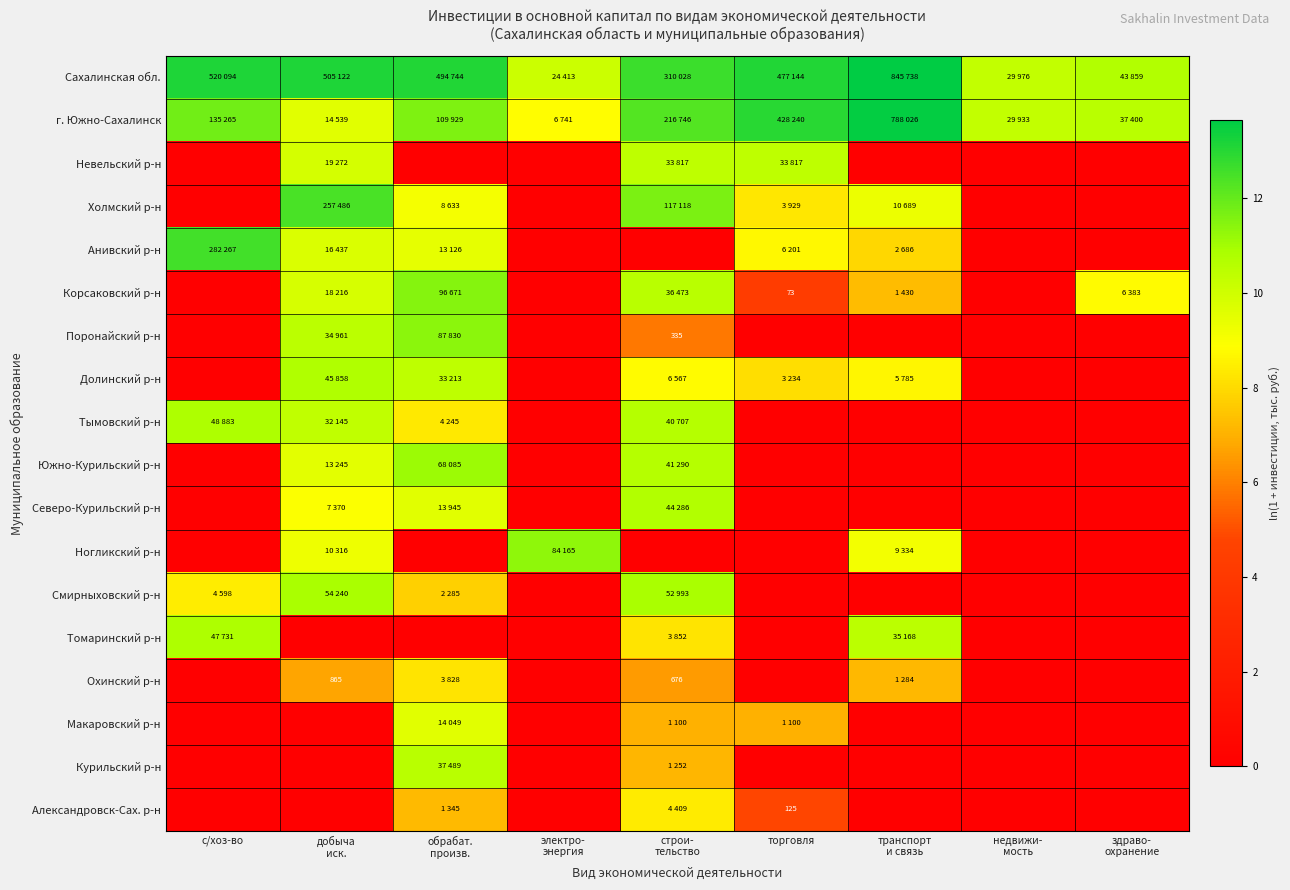

At which category does the chart reach its minimum across all series?

с/хоз-во